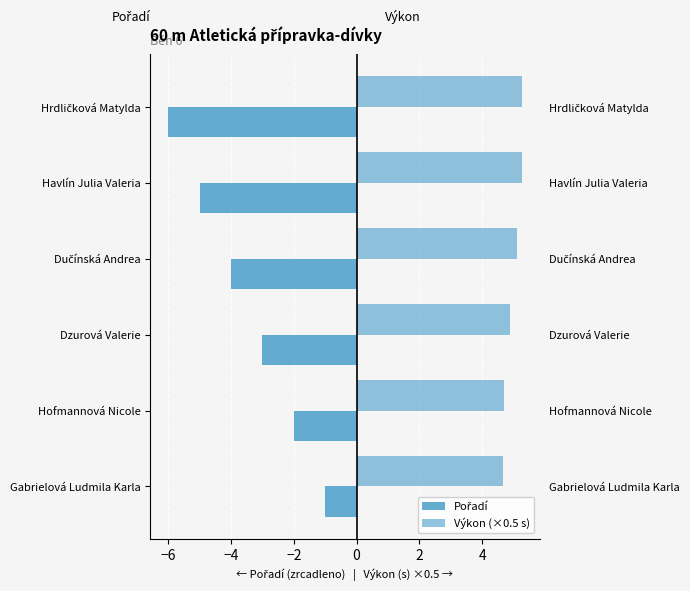

What are all the series names shown in the legend?

Pořadí, Výkon (×0.5 s)